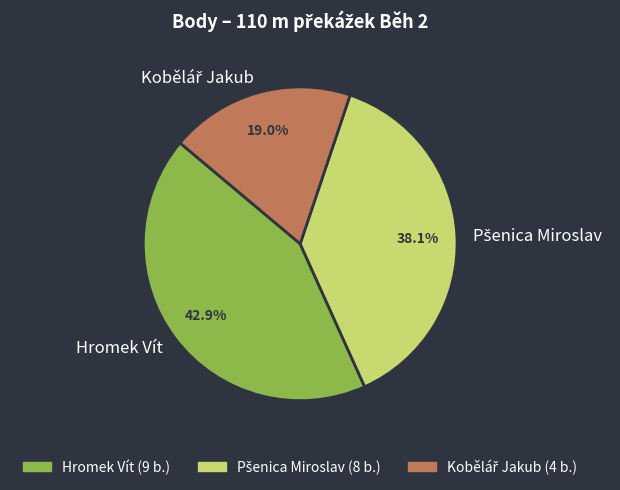

Does any single category account for the majority?

No